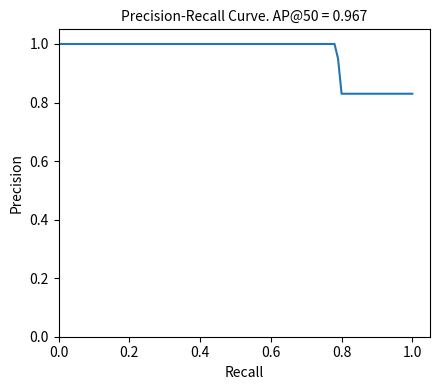

What is the maximum value shown in the chart?

1.0